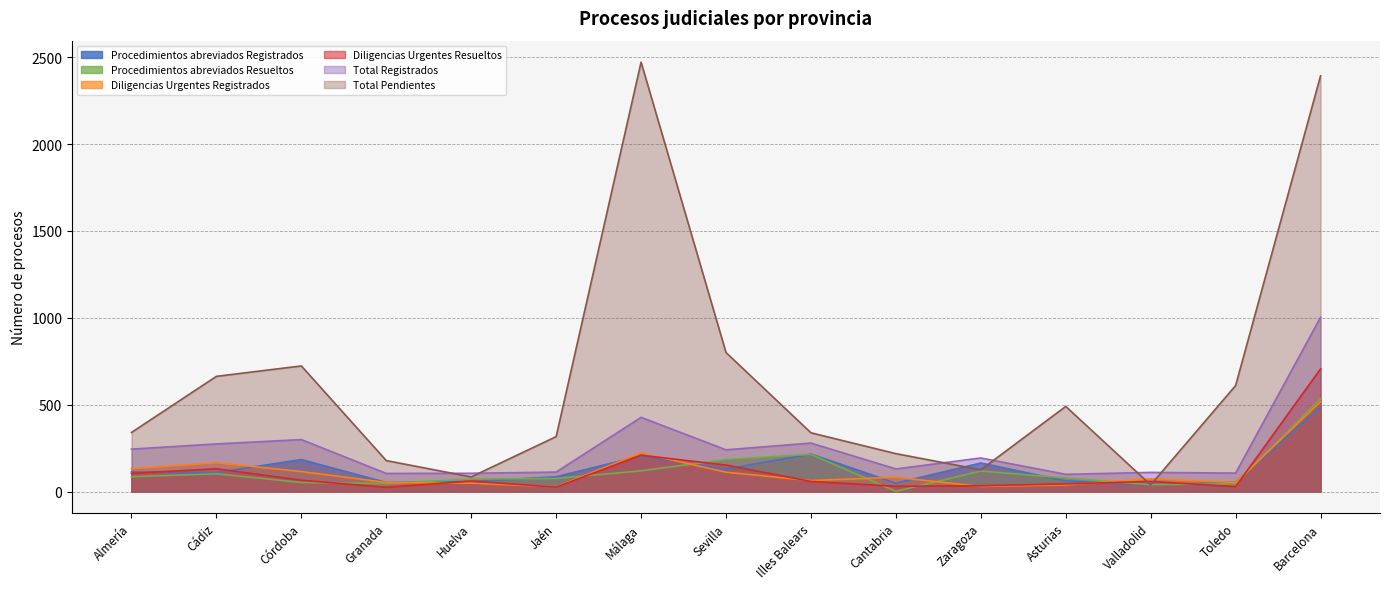

How many lines are shown in the chart?

6